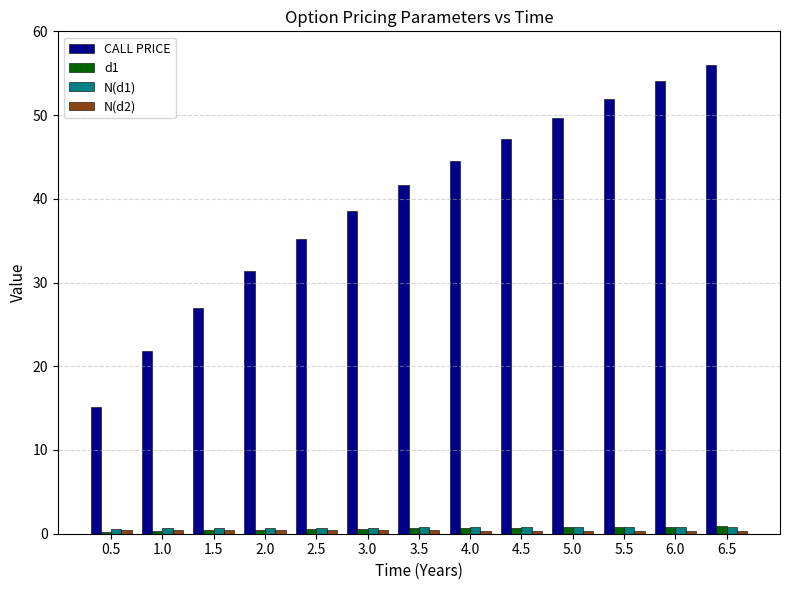

Between 1.5 and 5.5, which series saw the biggest shift?

CALL PRICE